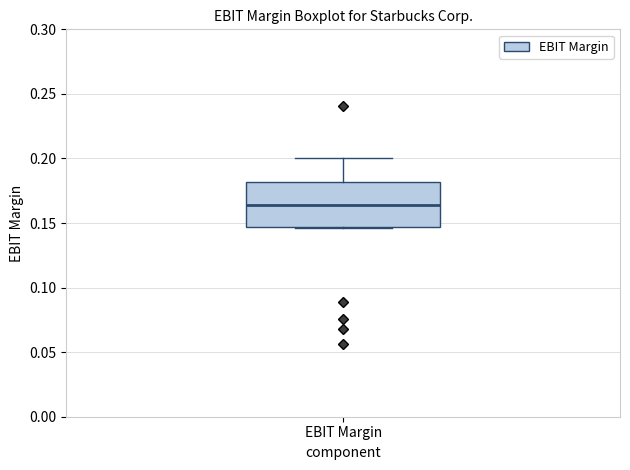

Read this box plot against the y-axis: the position of the median line, the range covered by the box, and the ends of both whiskers. The values are not printed on the chart, so give them approximately, as read against the axis.

median 0.165, box 0.145 to 0.180, whiskers 0.145 to 0.200